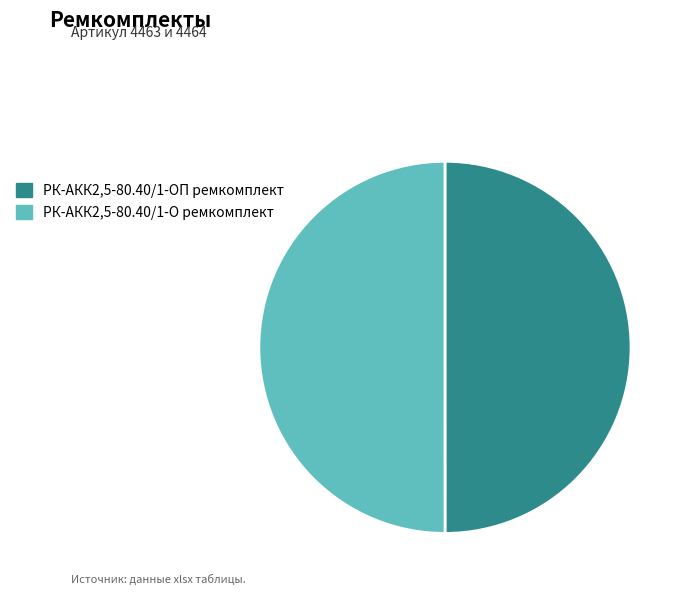

Count the number of slices in the pie.

2